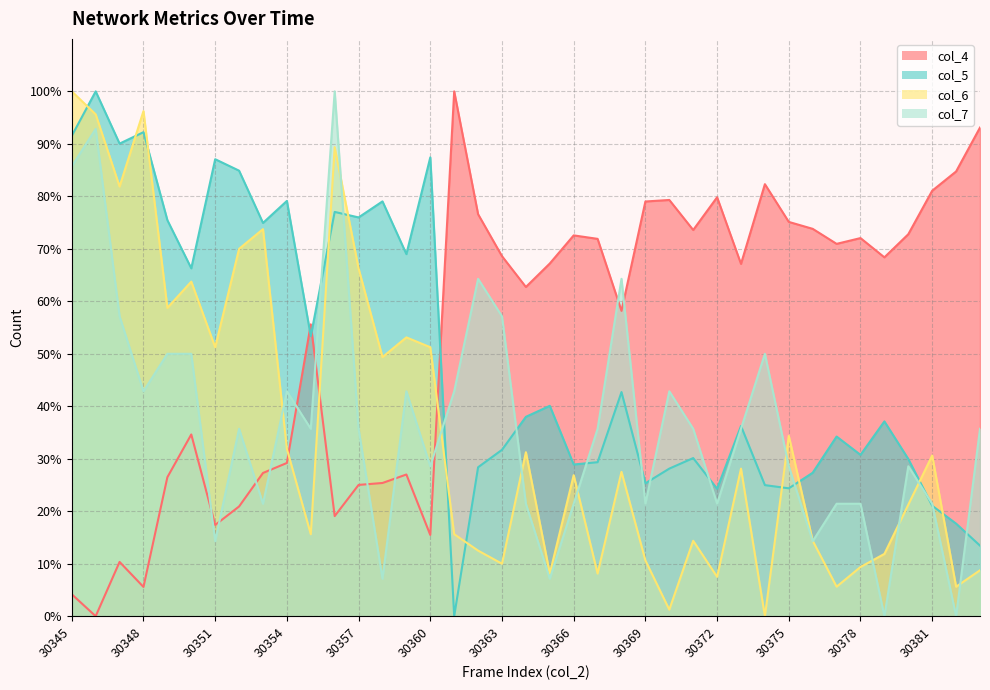

How many values in col_6 are above zero?

38